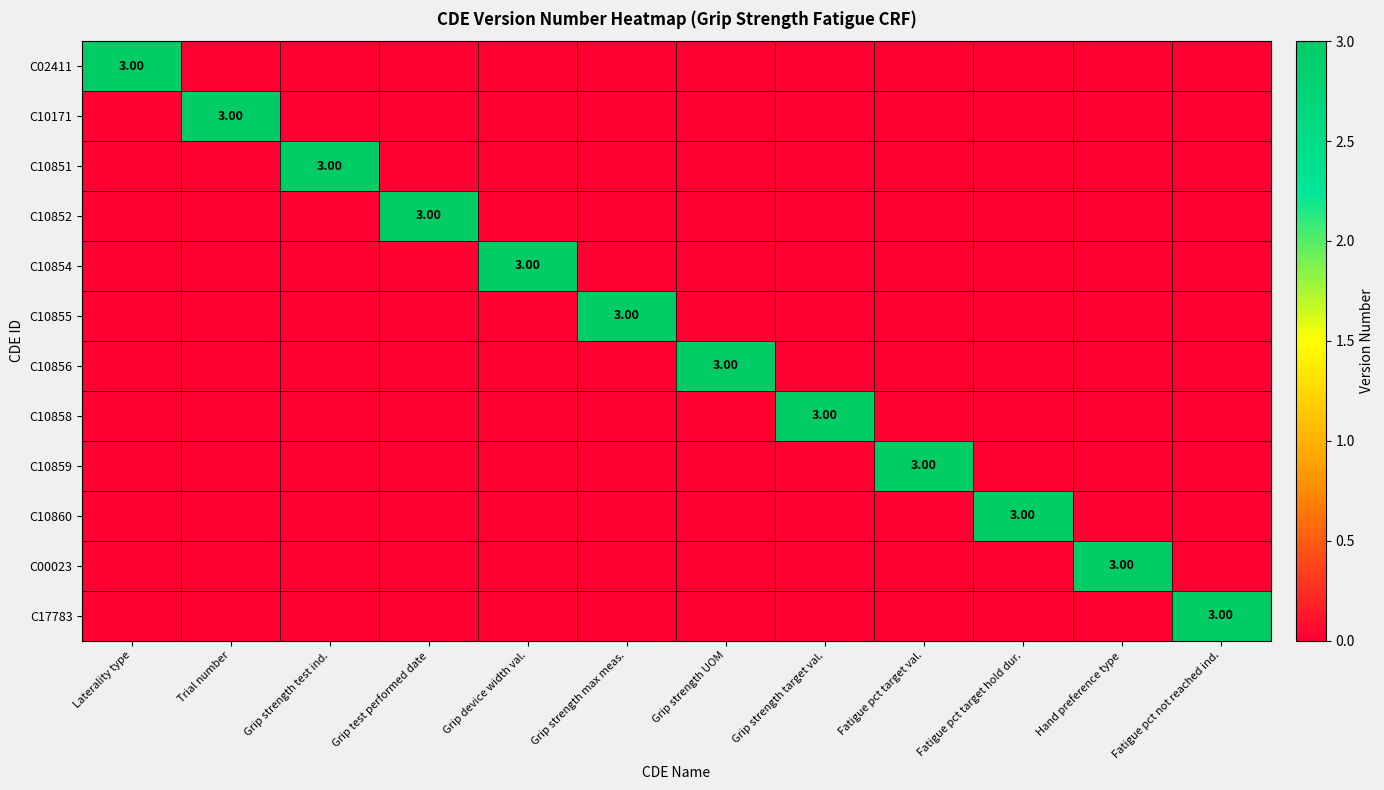

Is the value of C10859 at Grip strength max meas. greater than the value of C10171 at Grip test performed date?

No